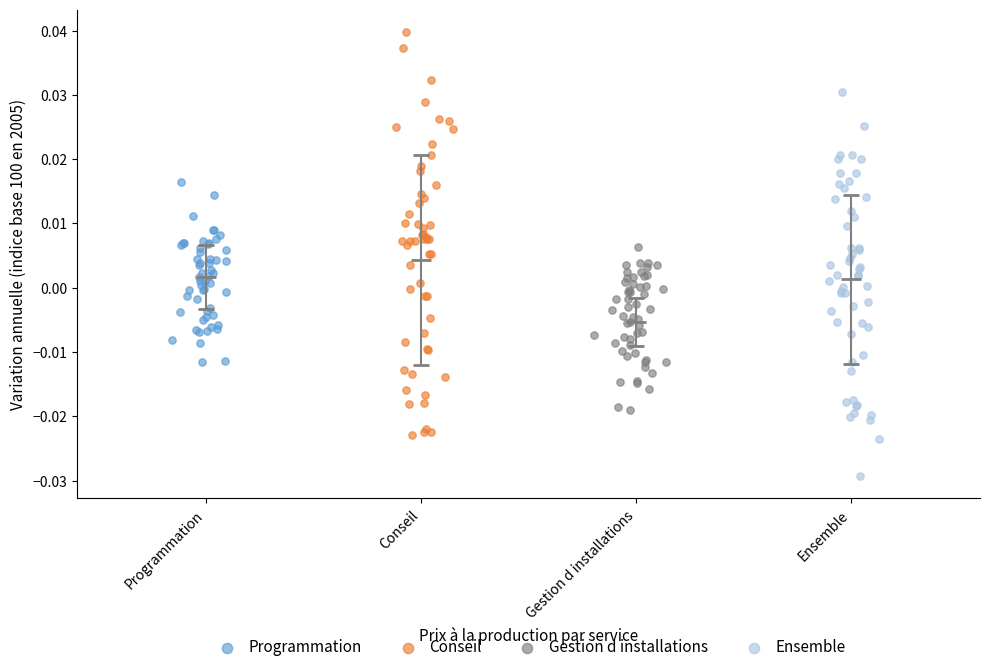

Which series has the widest spread of Y values?

Conseil